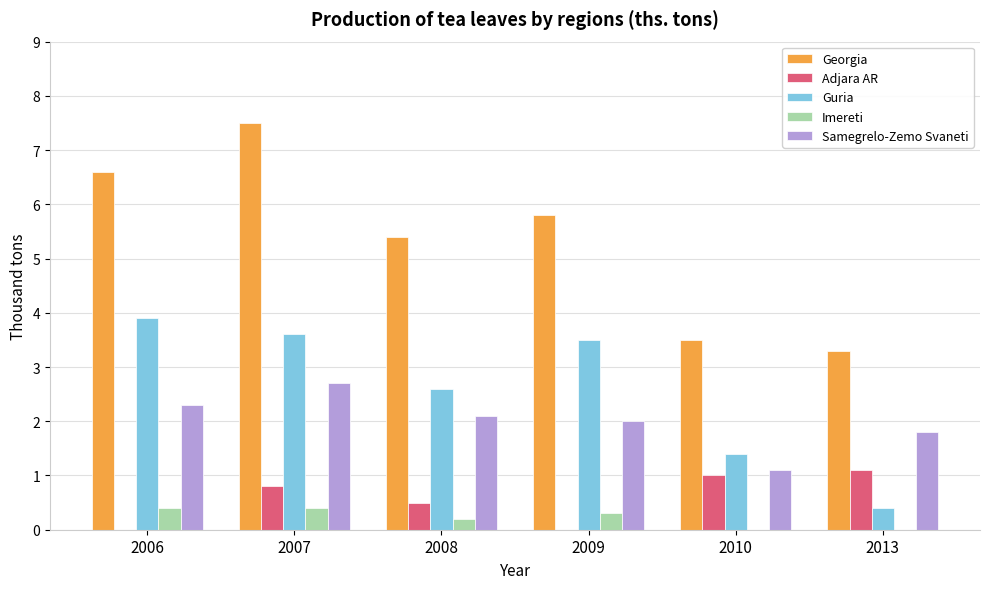

Is the value of Guria at 2010 greater than the value of Samegrelo-Zemo Svaneti at 2010?

Yes